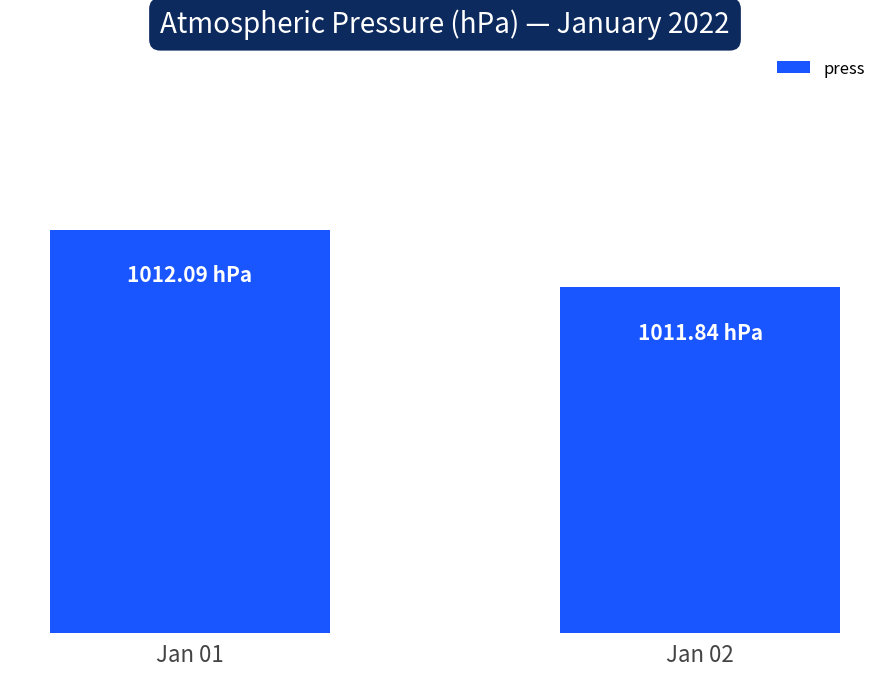

Does the chart contain any negative values?

No